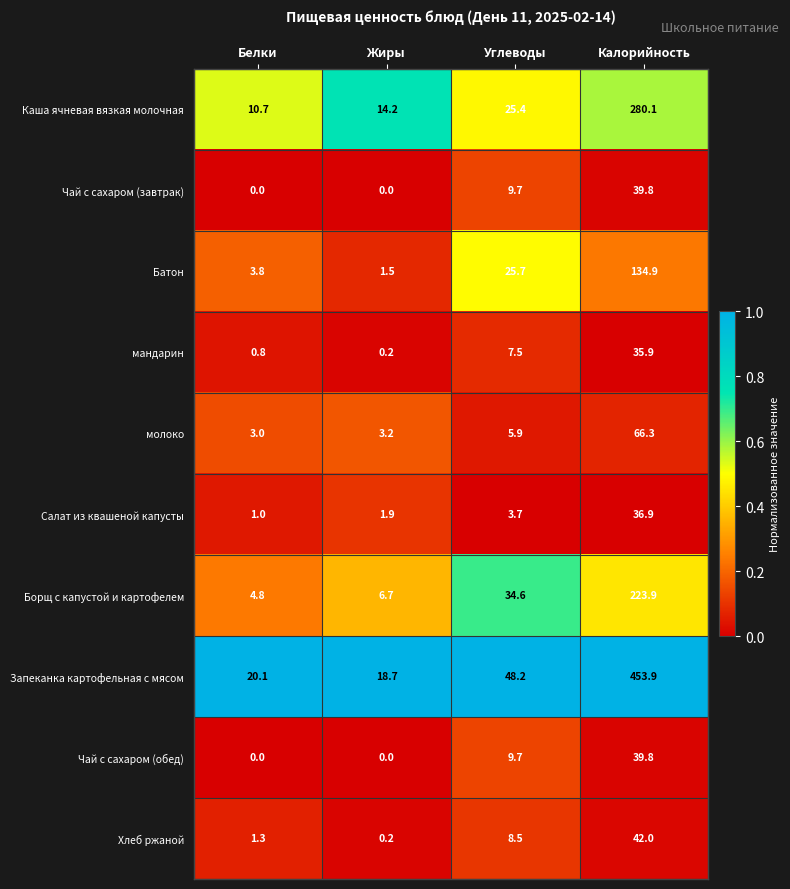

What is the difference between the highest and lowest values at Жиры?

18.7